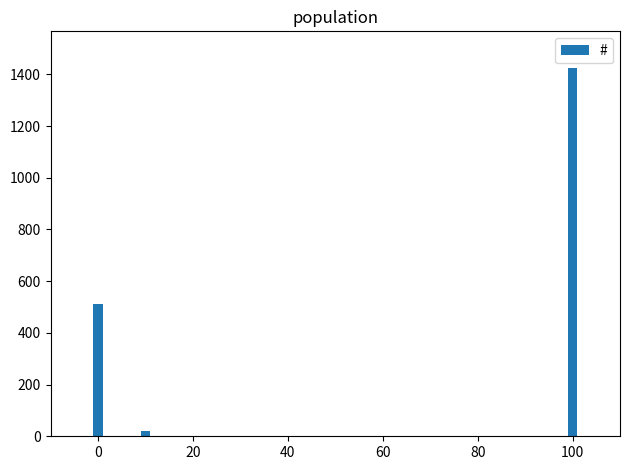

Reading left to right, transcribe all the data shown in this chart.

510	19	1424